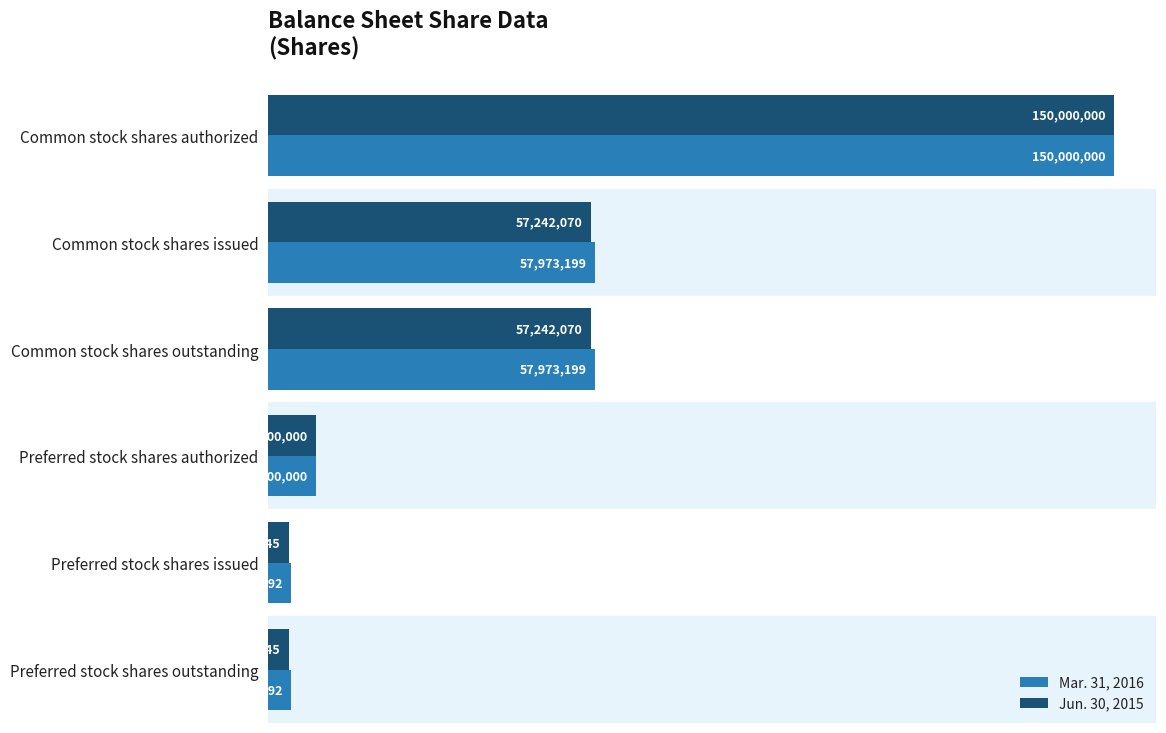

What are all the series names shown in the legend?

Mar. 31, 2016, Jun. 30, 2015